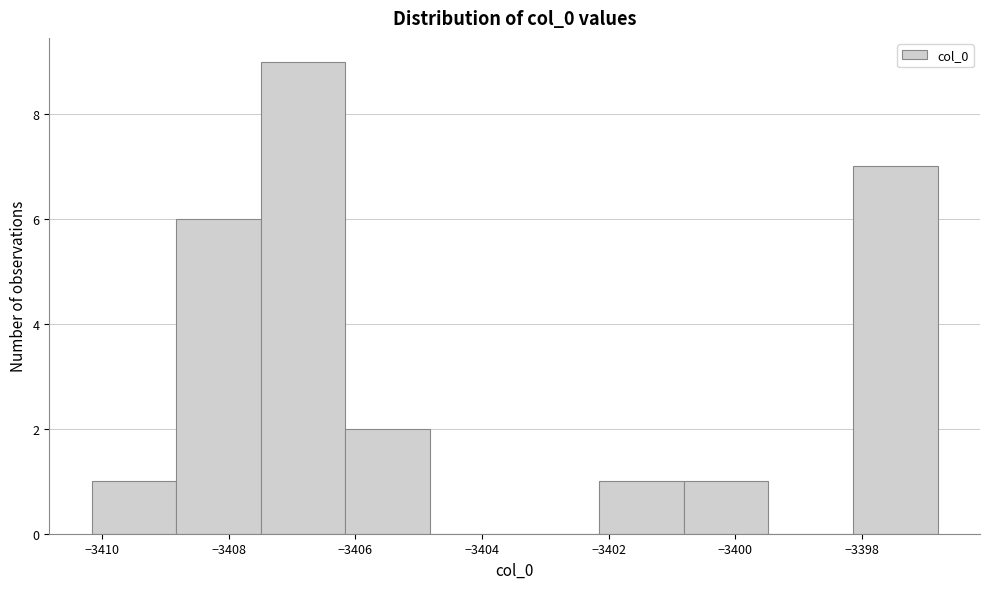

Reading left to right, transcribe this chart: for each bar, give the range it covers on the x-axis and its height. Neither the bar edges nor the heights are printed on the chart, so give them approximately, as read against the axes.

-3410.2 to -3408.8: 1
-3408.8 to -3407.4: 6
-3407.4 to -3406.2: 9
-3406.2 to -3404.8: 2
-3404.8 to -3403.4: 0
-3403.4 to -3402.2: 0
-3402.2 to -3400.8: 1
-3400.8 to -3399.4: 1
-3399.4 to -3398.2: 0
-3398.2 to -3396.8: 7